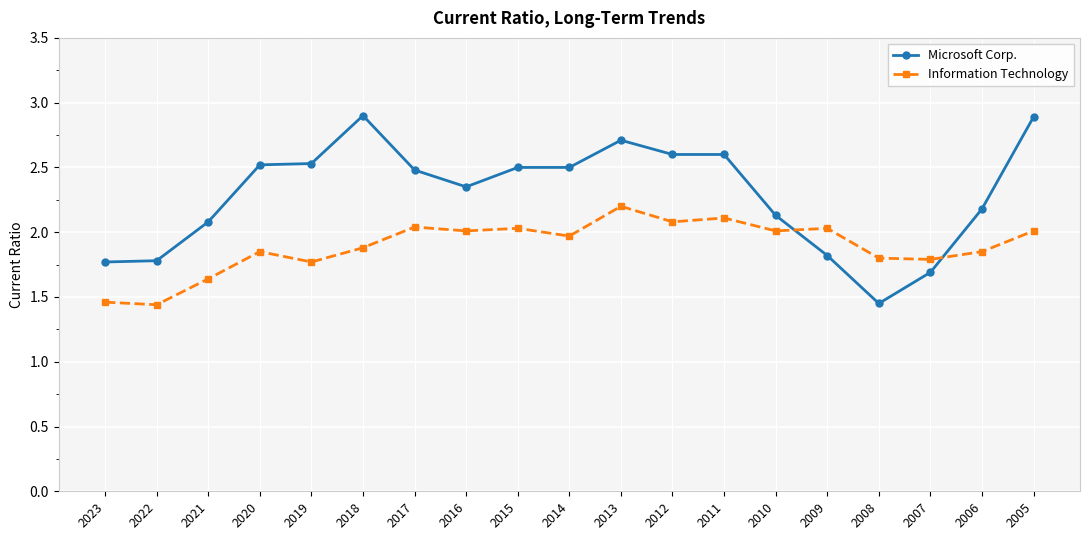

What is the sum of the Information Technology values at 2020 and 2007?

3.6